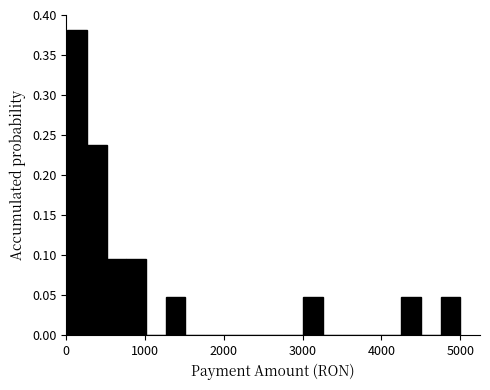

Around what value on the x-axis is the tallest bar? Give the approximate position of its centre, as read against the axis.

100